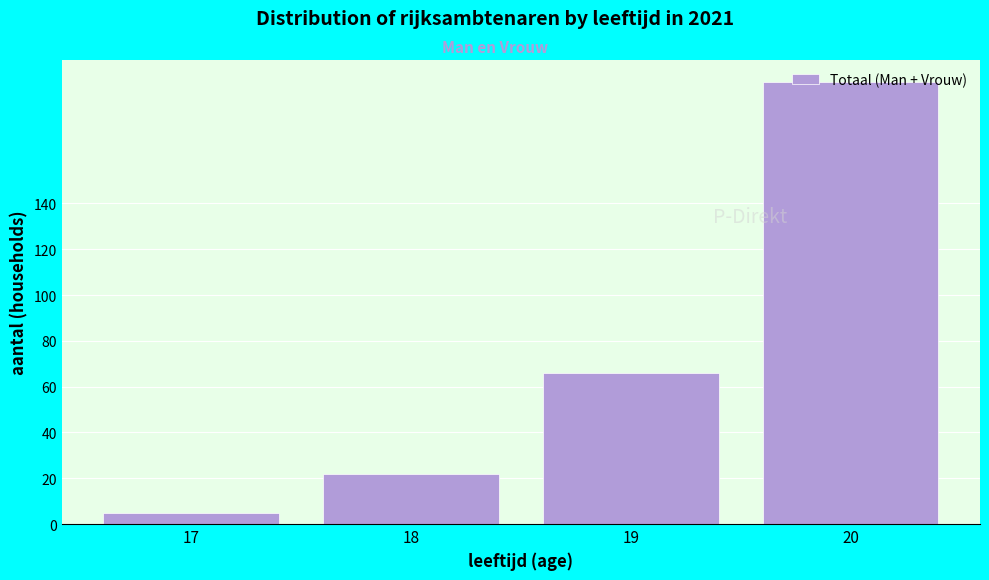

Which category has the lowest value across all series?

17